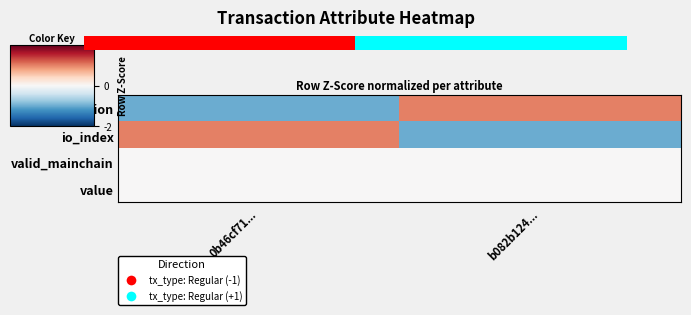

Which has a higher value, 0b46cf71... or b082b124...?

b082b124...